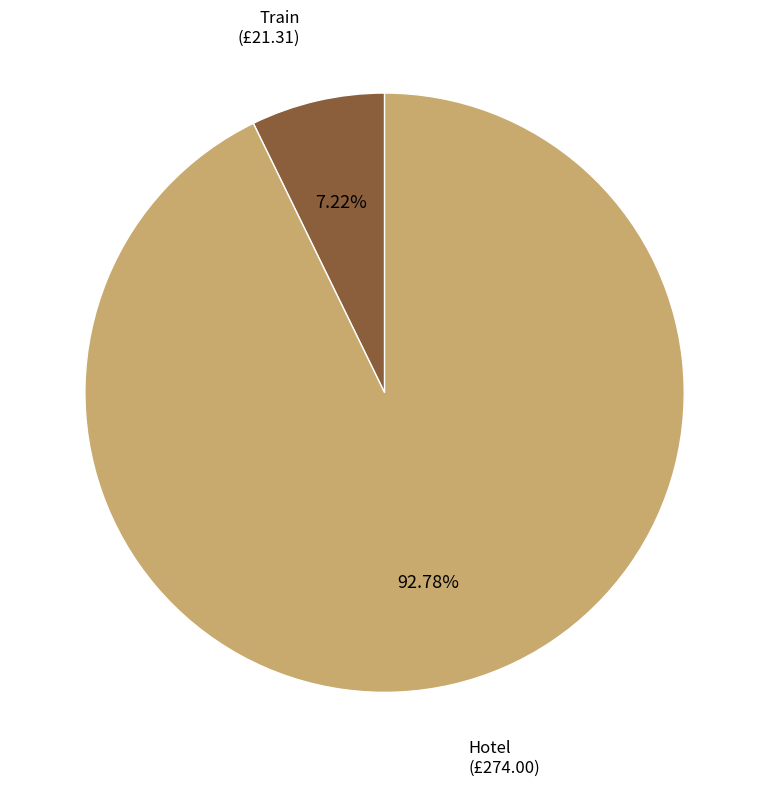

Combined, do Hotel (£274.00) and Train (£21.31) account for over 50%?

Yes